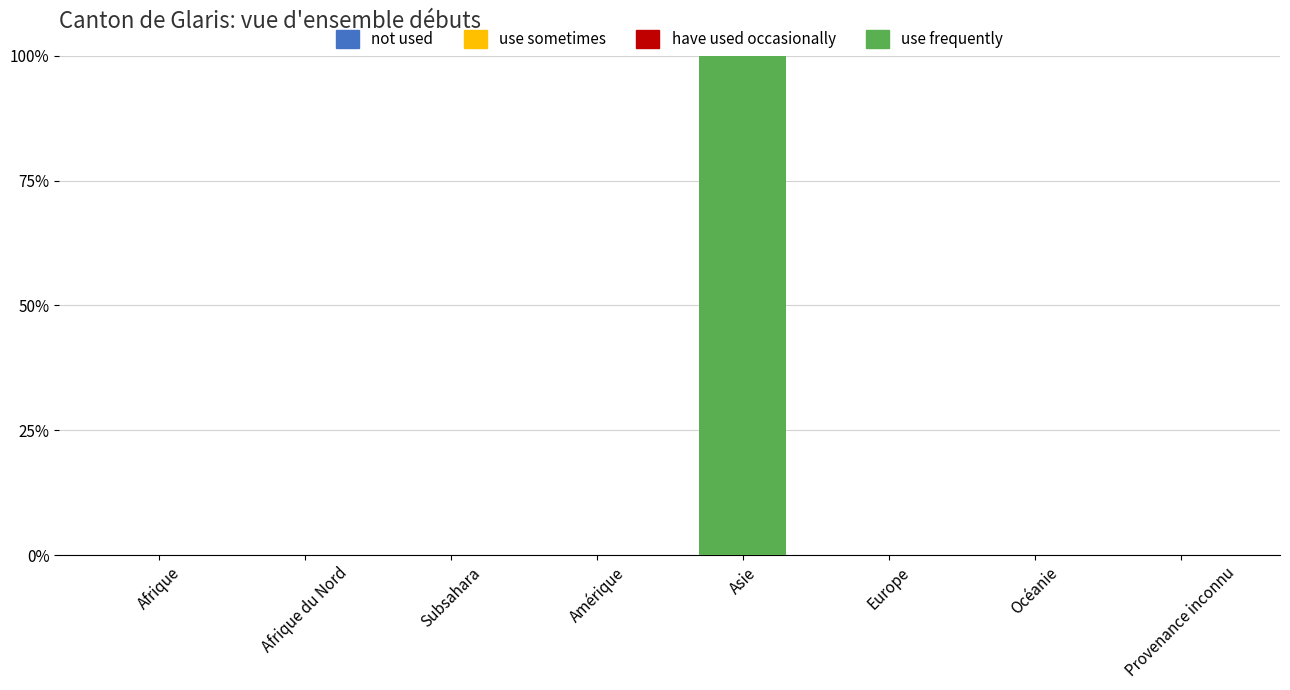

Are the bars grouped side by side (vs. stacked)?

No